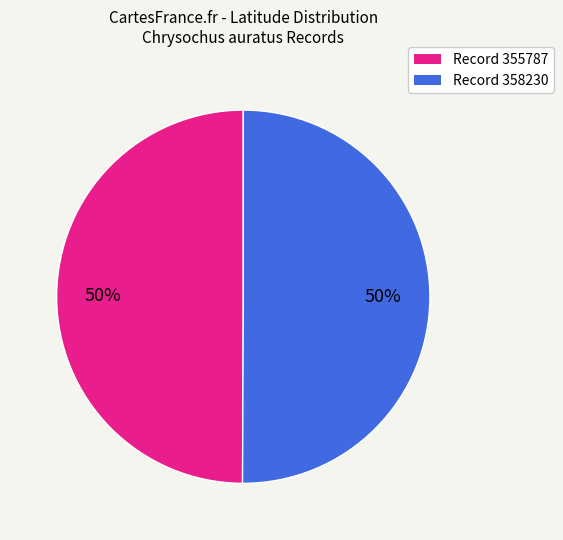

How many segments does this pie chart have?

2